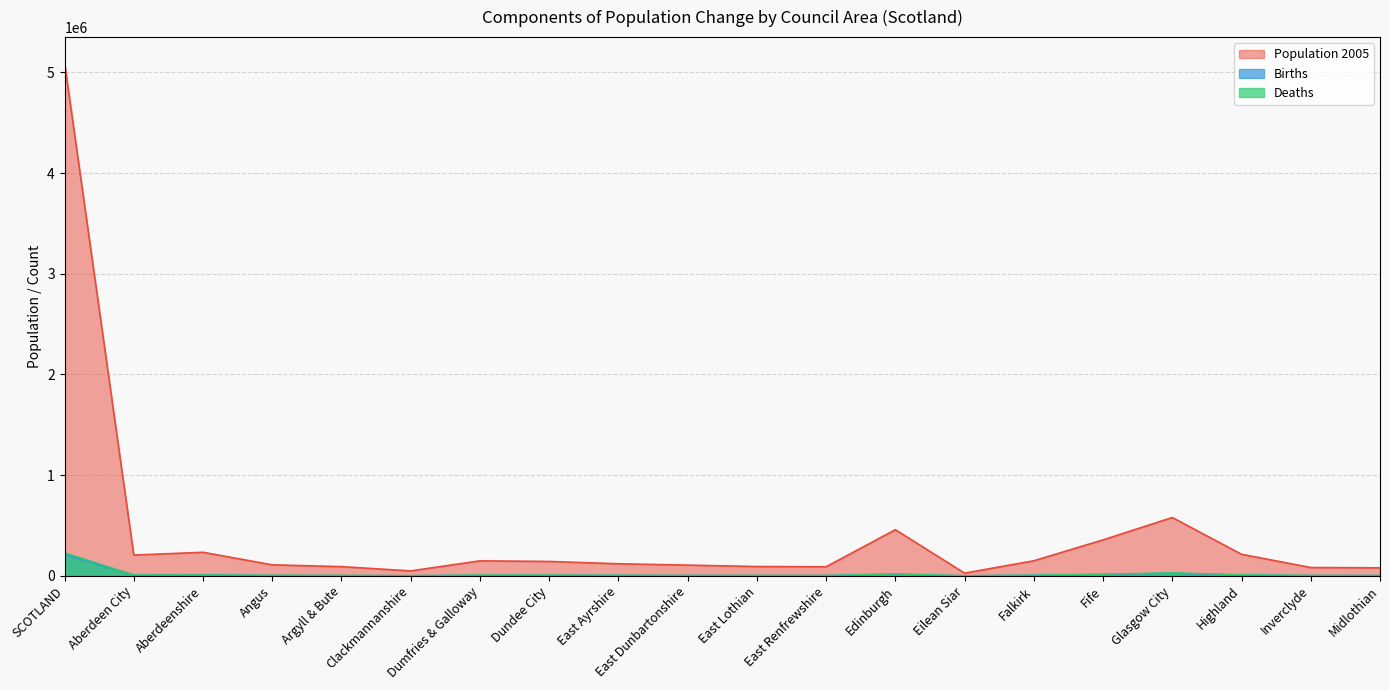

How many lines are shown in the chart?

3